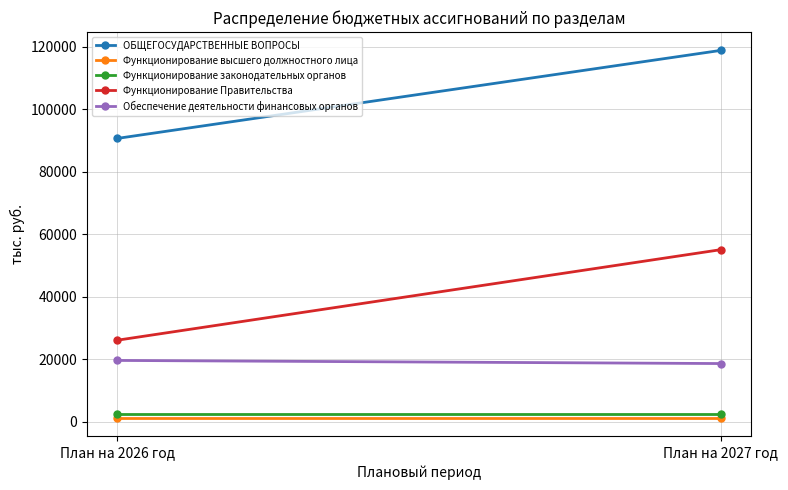

What is the label of the 1st point from the left?

План на 2026 год